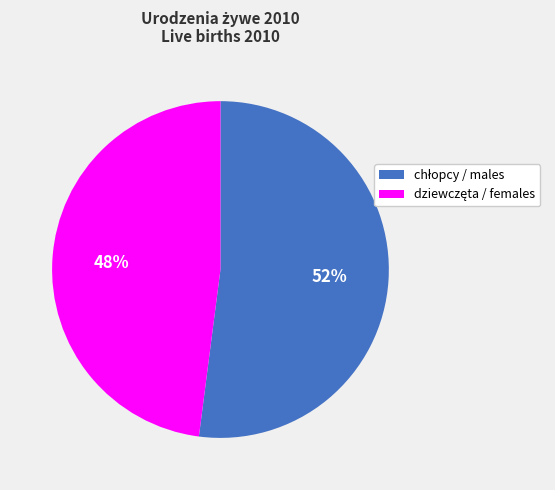

Is there a majority slice in this chart?

Yes